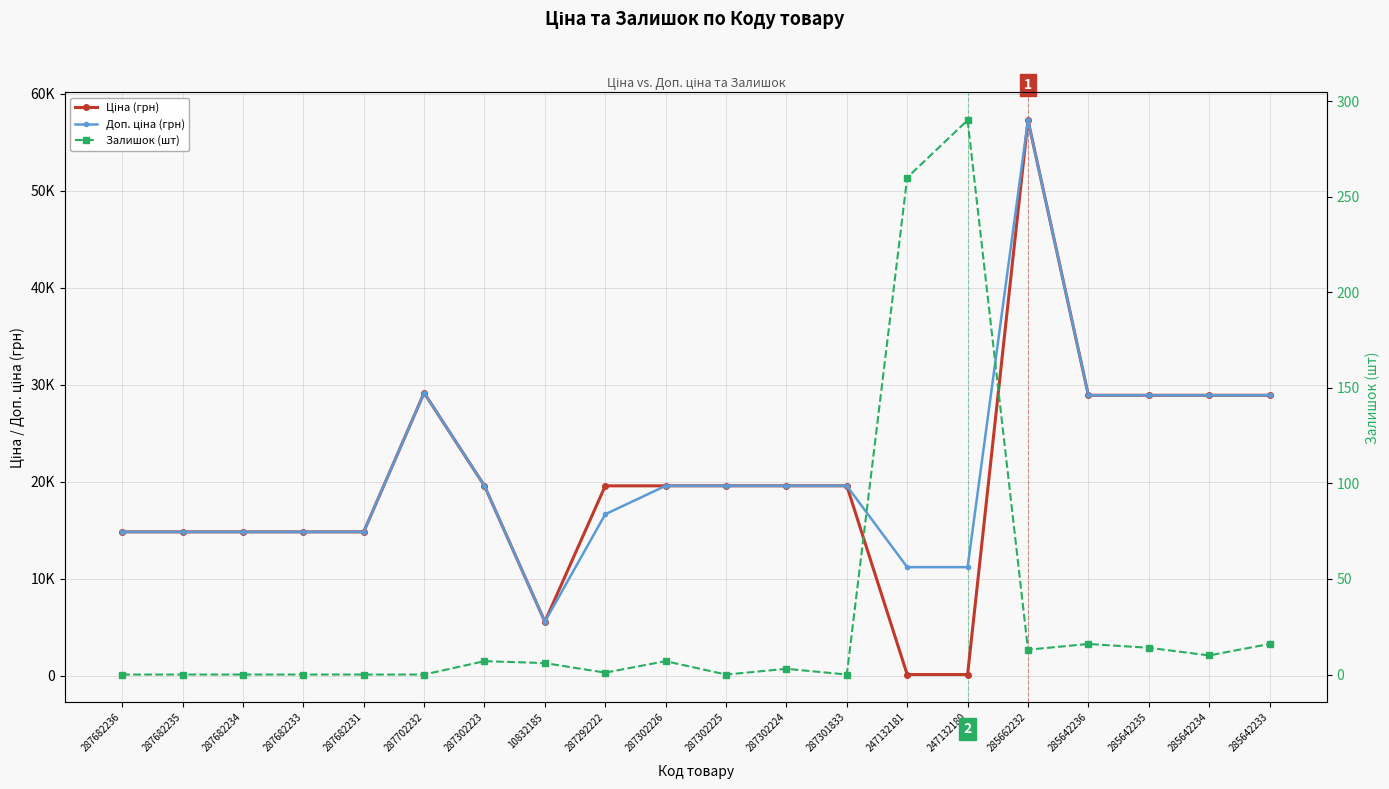

What are all the series names shown in the legend?

Ціна (грн), Доп. ціна (грн), Залишок (шт)